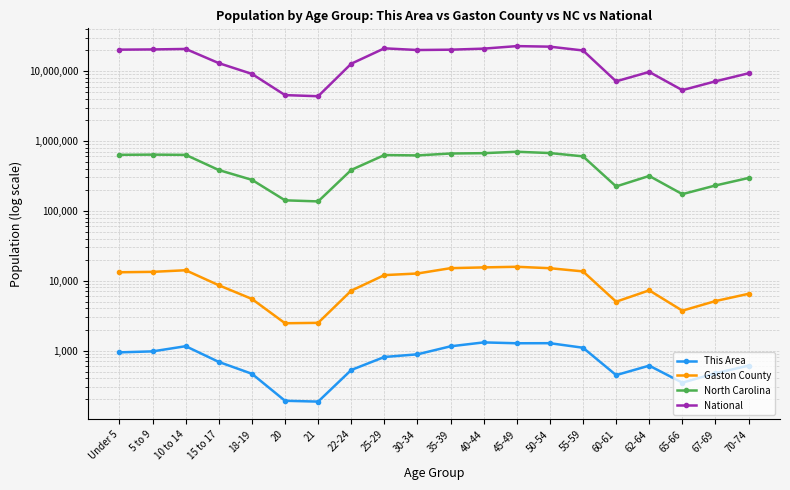

What is the sum of all North Carolina values?

8998971